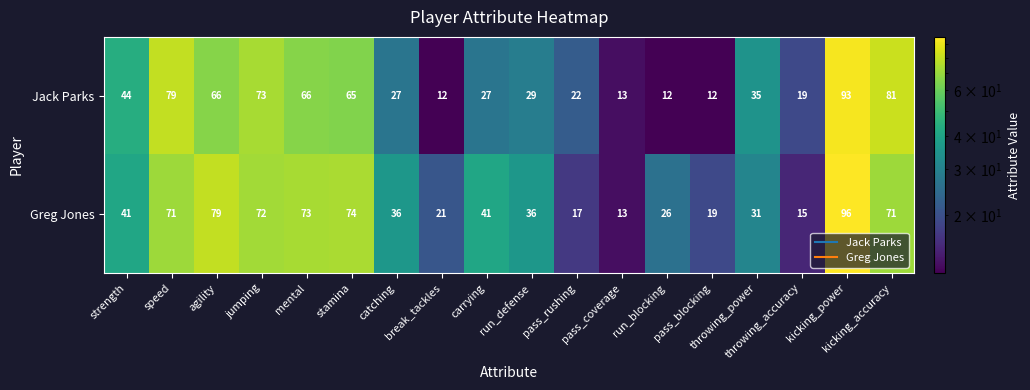

List the series in order of their overall mean, highest first.

Greg Jones, Jack Parks